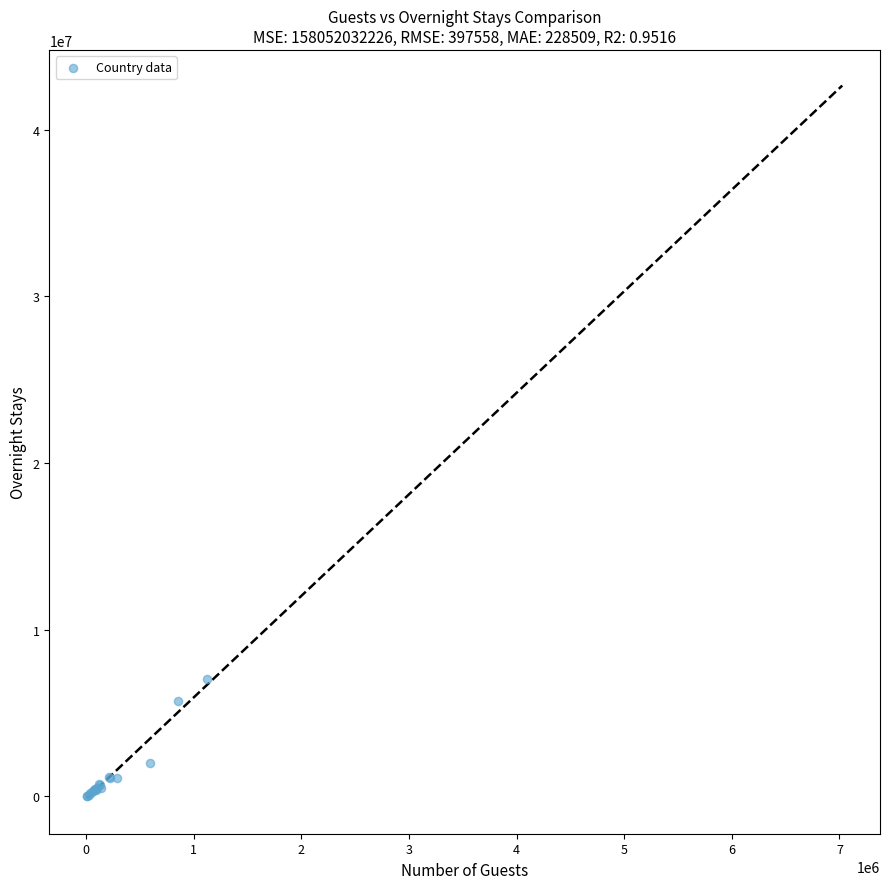

What Y value in the scatter plot is closest to 3526175?

2021558